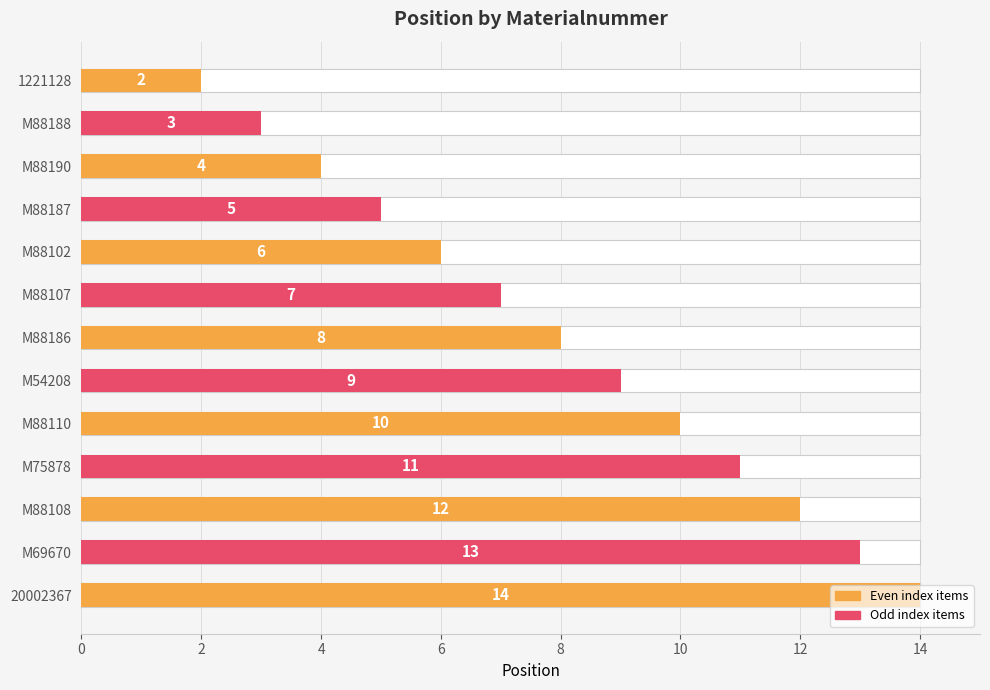

What is the sum of all values?

104